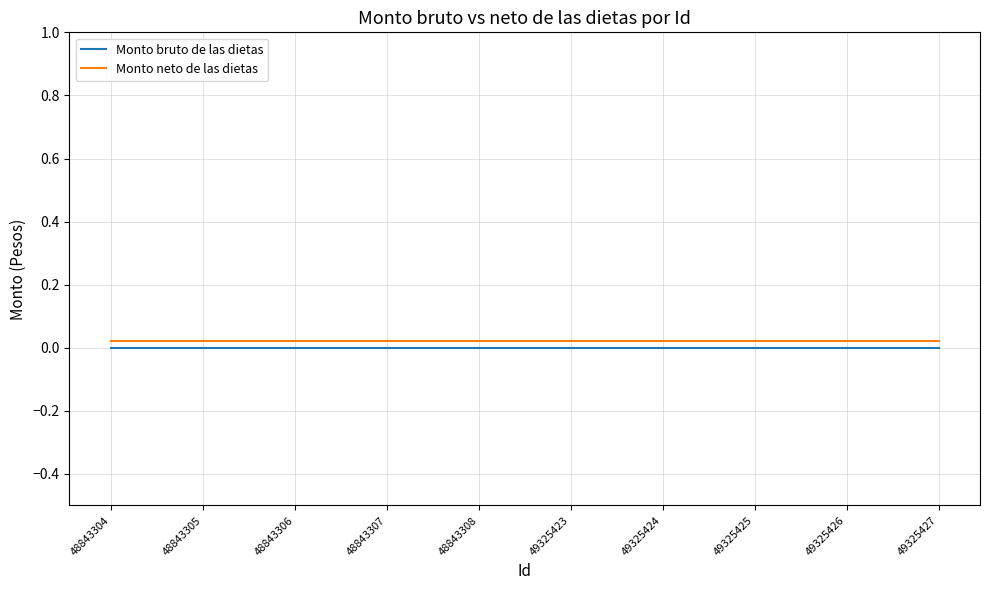

How many series are shown in this chart?

2